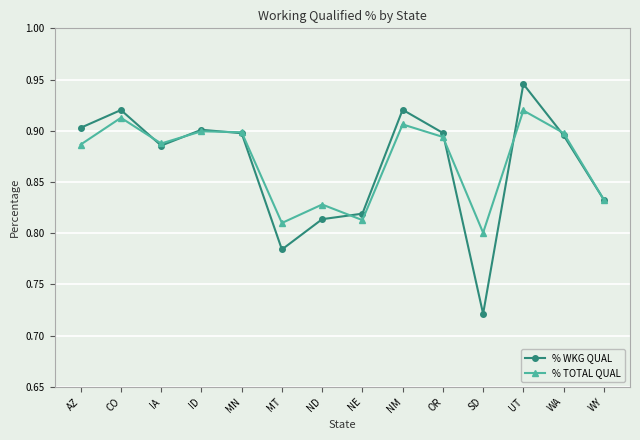

Which series changed the most between NM and WY?

% WKG QUAL